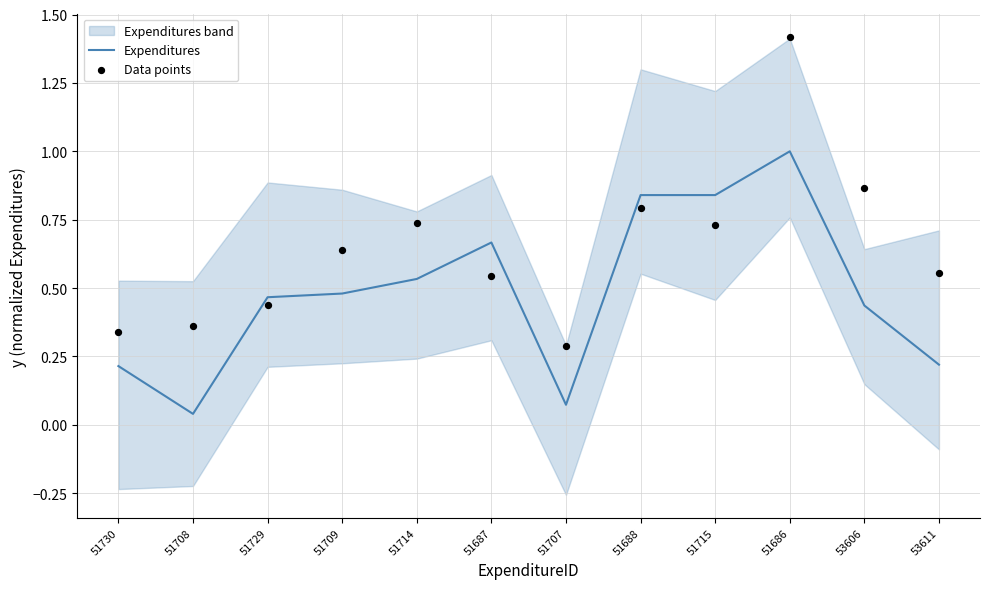

What is the total value across all series at 51708?

0.4